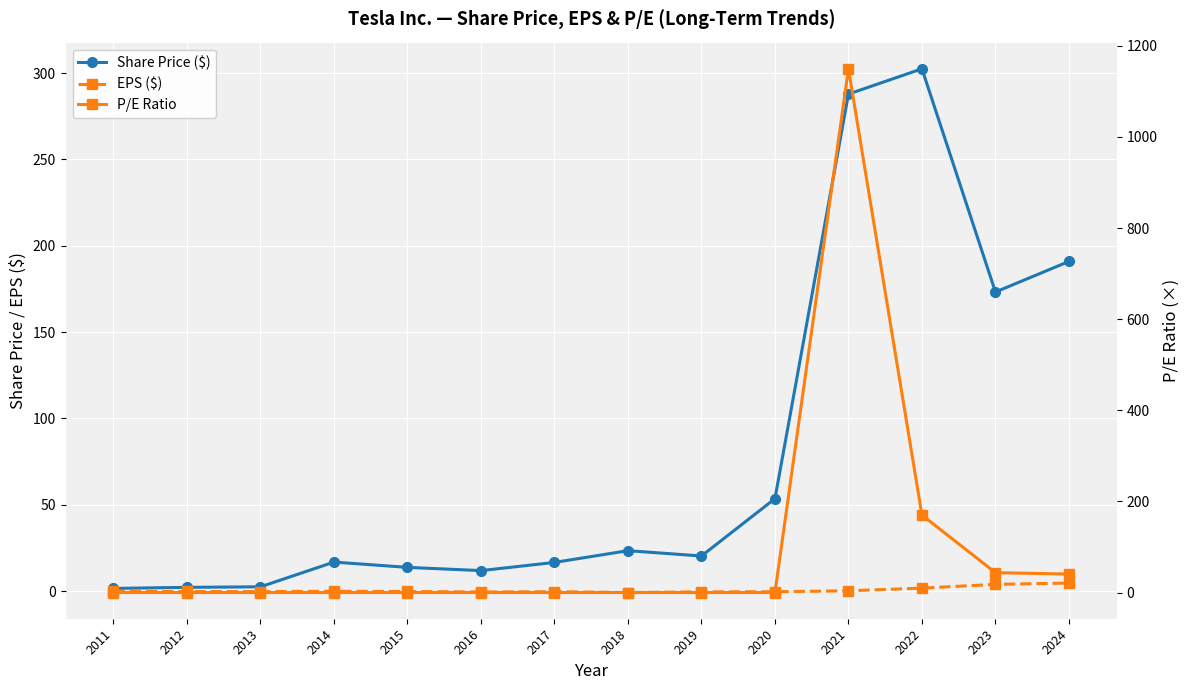

Is it true that P/E Ratio equals 0.0 at 2016?

True